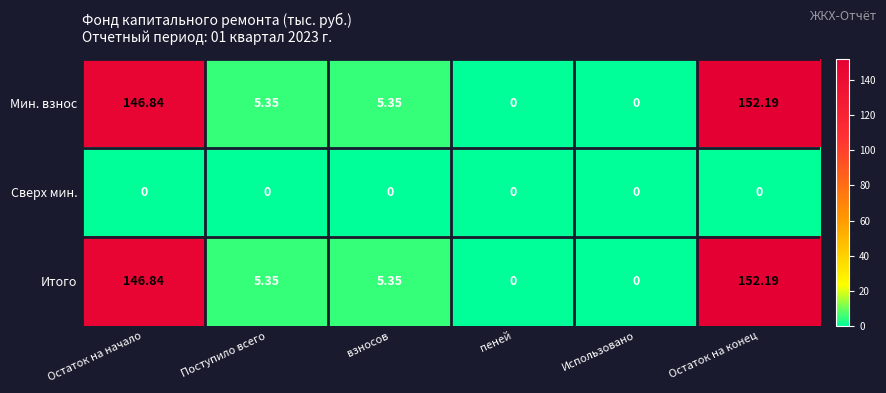

At which category is the sum across all series the highest?

Остаток на конец